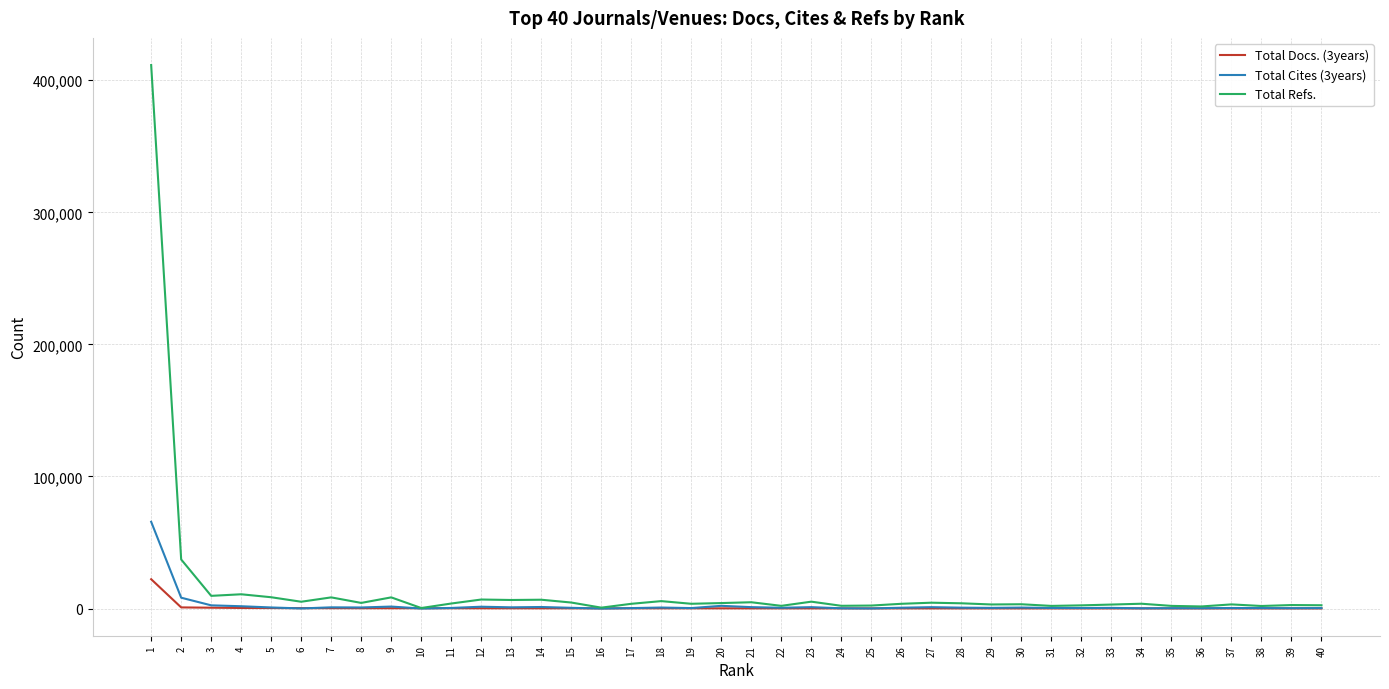

How many values in the Total Docs. (3years) series are below 145?

20